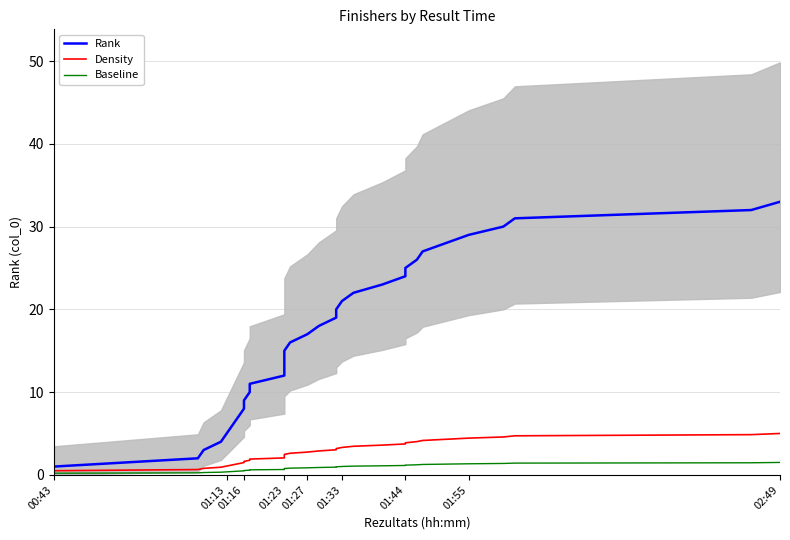

Reading right to left, list all the values displayed in this chart.

Rank: 33.0	32.0	31.0	30.0	29.0	28.0	27.0	26.0	25.0	24.0	23.0	22.0	21.0	20.0	19.0	18.0	17.0	16.0	15.0	14.0	13.0	12.0	11.0	10.0	9.0	8.0	7.0	6.0	5.0	4.0	3.0	2.0	1.0
Density: 5.0	4.9	4.7	4.6	4.4	4.3	4.2	4.0	3.9	3.7	3.6	3.5	3.3	3.2	3.0	2.9	2.8	2.6	2.5	2.3	2.2	2.0	1.9	1.8	1.6	1.5	1.3	1.2	1.1	0.9	0.8	0.6	0.5
Baseline: 1.5	1.5	1.4	1.4	1.3	1.3	1.3	1.2	1.2	1.1	1.1	1.1	1.0	1.0	0.9	0.9	0.9	0.8	0.8	0.7	0.7	0.6	0.6	0.6	0.5	0.5	0.4	0.4	0.4	0.3	0.3	0.2	0.2